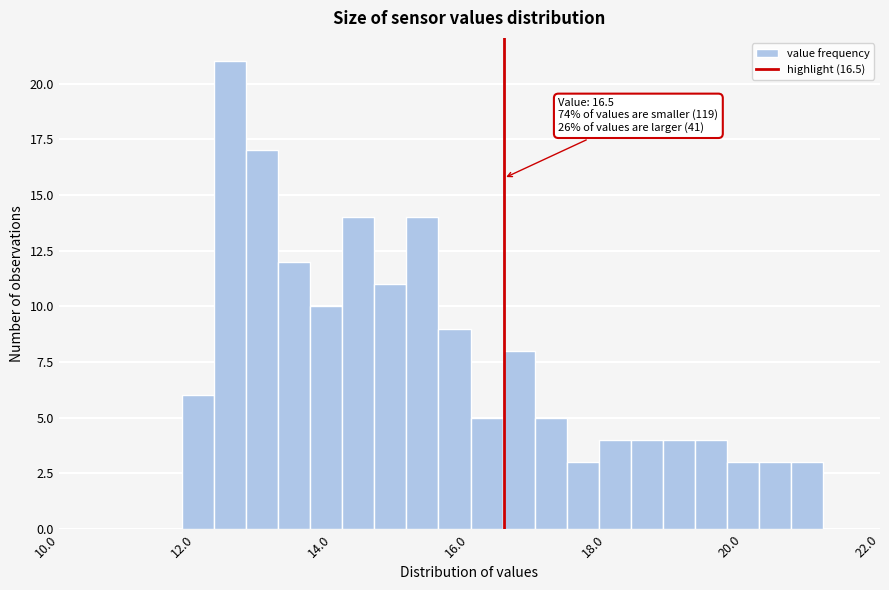

Around what value on the x-axis is the tallest bar? Give the approximate position of its centre, as read against the axis.

12.6